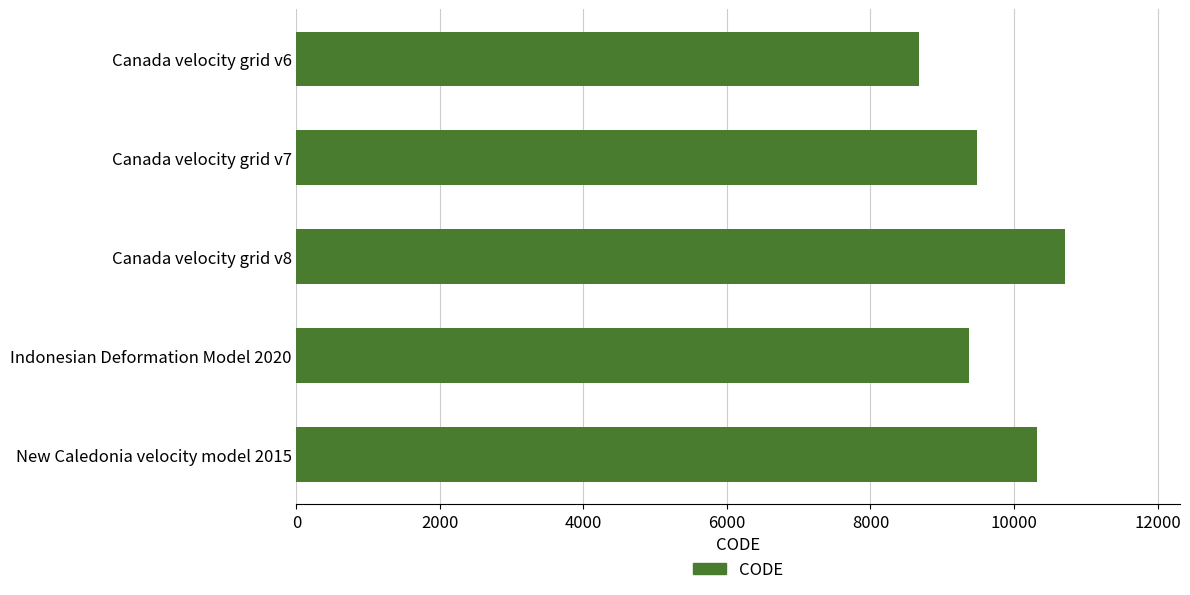

What is the sum of all values?

48564